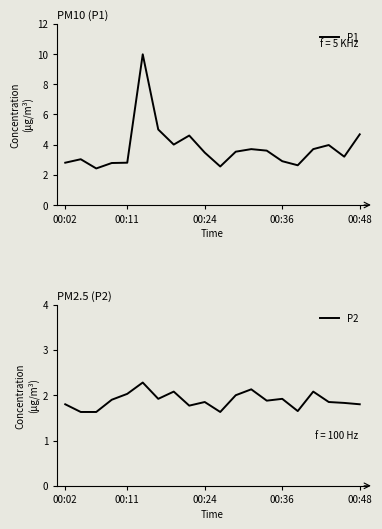

True or false: P2 and P1 intersect in this chart.

False